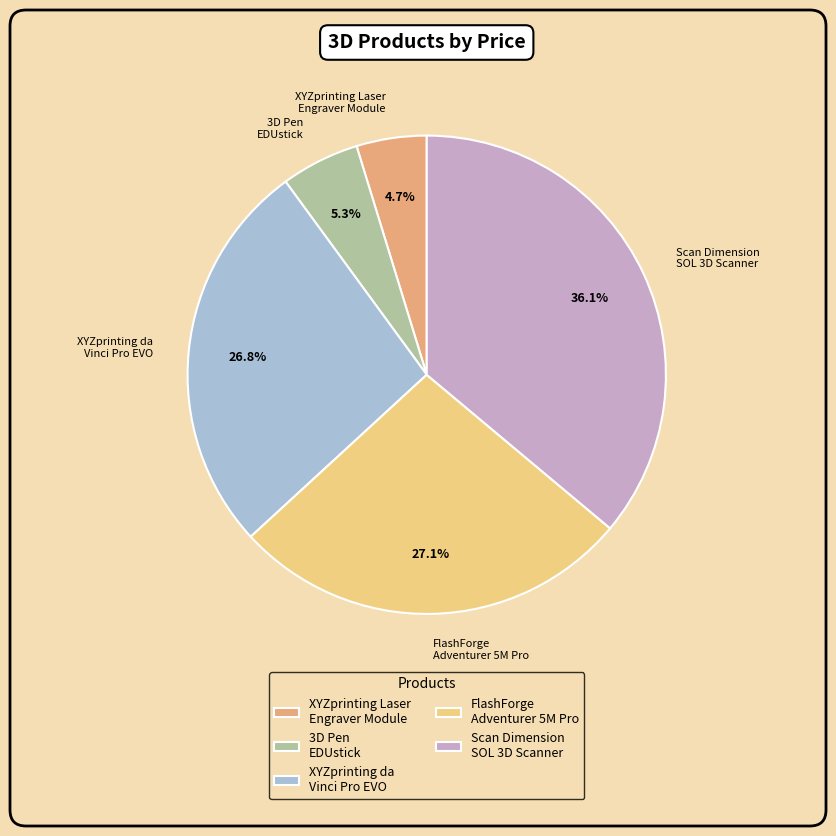

Is there a majority slice in this chart?

No